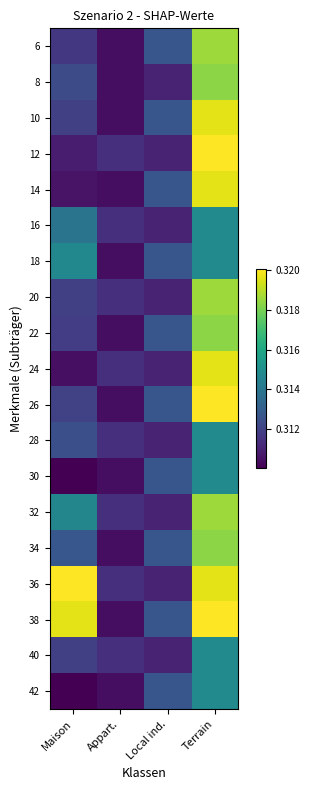

Reading left to right, transcribe all the data shown in this chart.

6: Maison=0.3	Appart.=0.3	Local ind.=0.3	Terrain=0.3
8: Maison=0.3	Appart.=0.3	Local ind.=0.3	Terrain=0.3
10: Maison=0.3	Appart.=0.3	Local ind.=0.3	Terrain=0.3
12: Maison=0.3	Appart.=0.3	Local ind.=0.3	Terrain=0.3
14: Maison=0.3	Appart.=0.3	Local ind.=0.3	Terrain=0.3
16: Maison=0.3	Appart.=0.3	Local ind.=0.3	Terrain=0.3
18: Maison=0.3	Appart.=0.3	Local ind.=0.3	Terrain=0.3
20: Maison=0.3	Appart.=0.3	Local ind.=0.3	Terrain=0.3
22: Maison=0.3	Appart.=0.3	Local ind.=0.3	Terrain=0.3
24: Maison=0.3	Appart.=0.3	Local ind.=0.3	Terrain=0.3
26: Maison=0.3	Appart.=0.3	Local ind.=0.3	Terrain=0.3
28: Maison=0.3	Appart.=0.3	Local ind.=0.3	Terrain=0.3
30: Maison=0.3	Appart.=0.3	Local ind.=0.3	Terrain=0.3
32: Maison=0.3	Appart.=0.3	Local ind.=0.3	Terrain=0.3
34: Maison=0.3	Appart.=0.3	Local ind.=0.3	Terrain=0.3
36: Maison=0.3	Appart.=0.3	Local ind.=0.3	Terrain=0.3
38: Maison=0.3	Appart.=0.3	Local ind.=0.3	Terrain=0.3
40: Maison=0.3	Appart.=0.3	Local ind.=0.3	Terrain=0.3
42: Maison=0.3	Appart.=0.3	Local ind.=0.3	Terrain=0.3